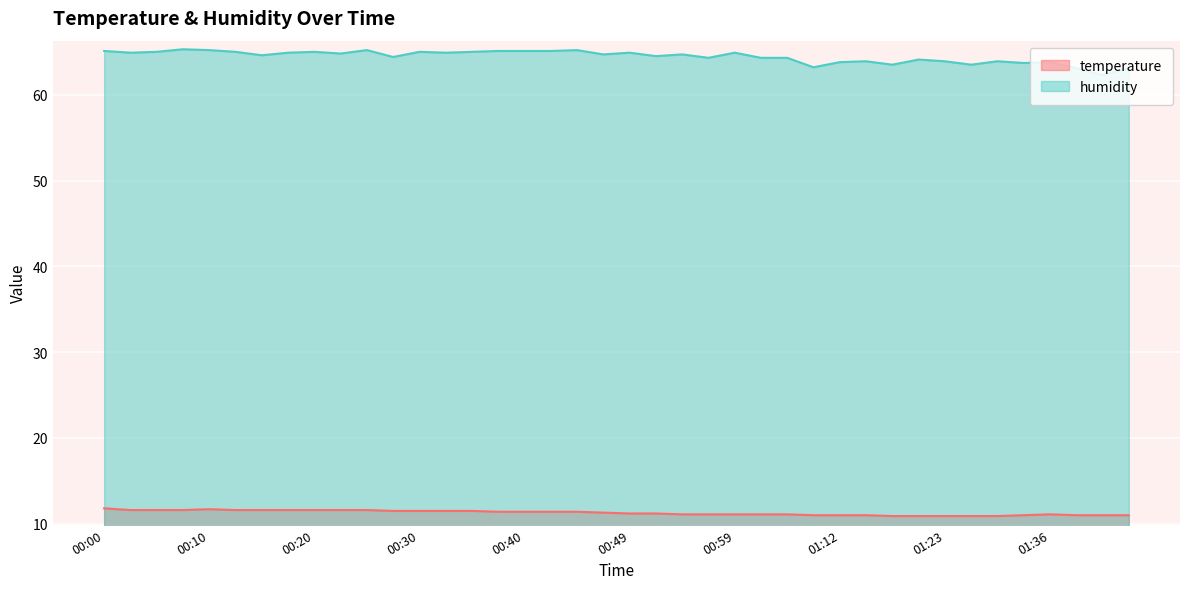

What is the difference between the second highest and minimum values in the humidity series?

2.9